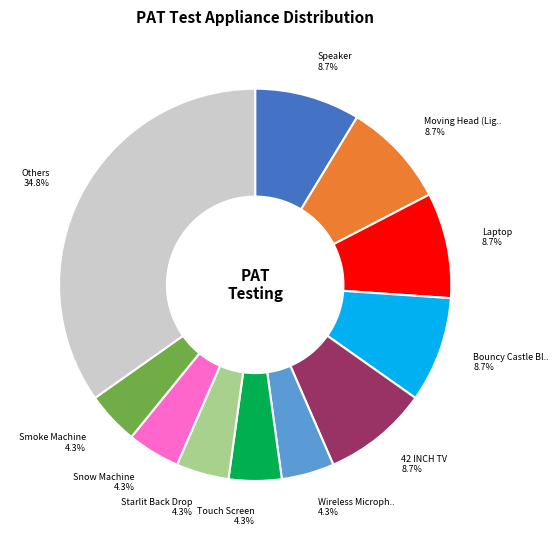

Does any single category account for the majority?

No